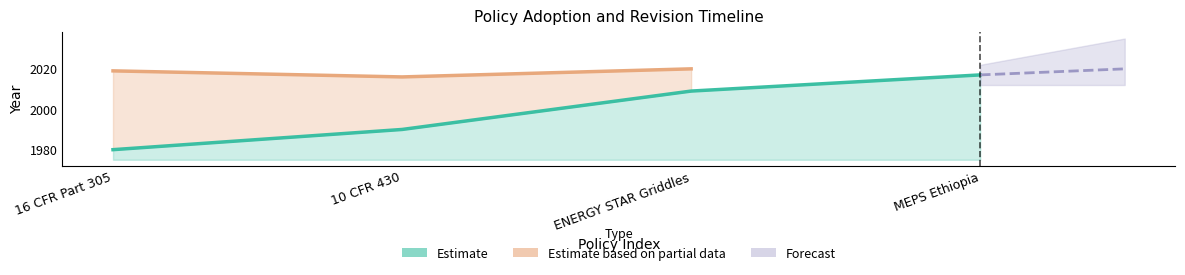

Which has a higher value, ENERGY STAR Griddles or 10 CFR 430?

ENERGY STAR Griddles